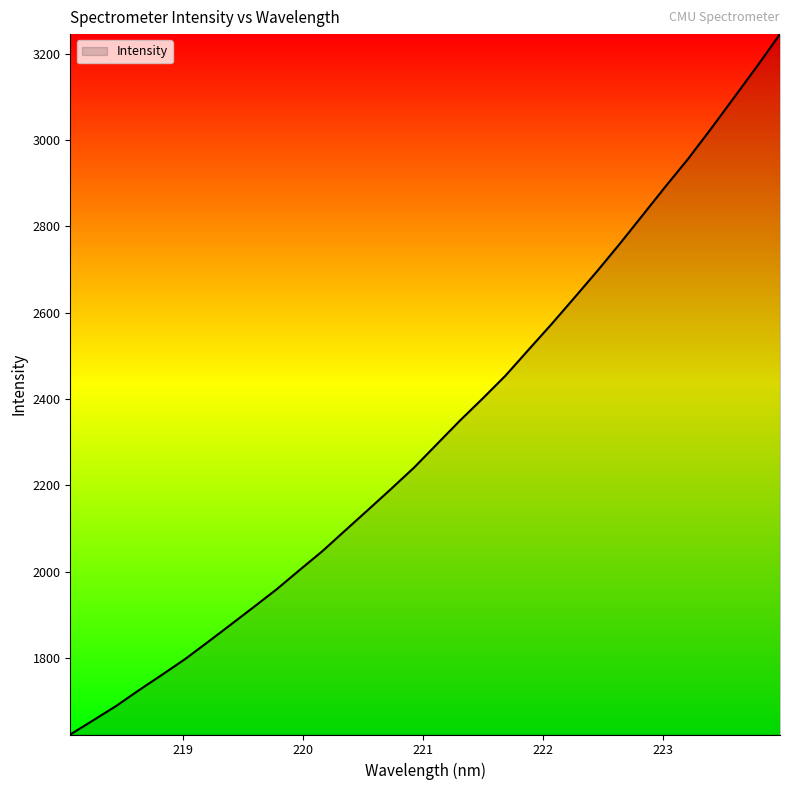

What is the minimum value shown in the chart?

1622.6